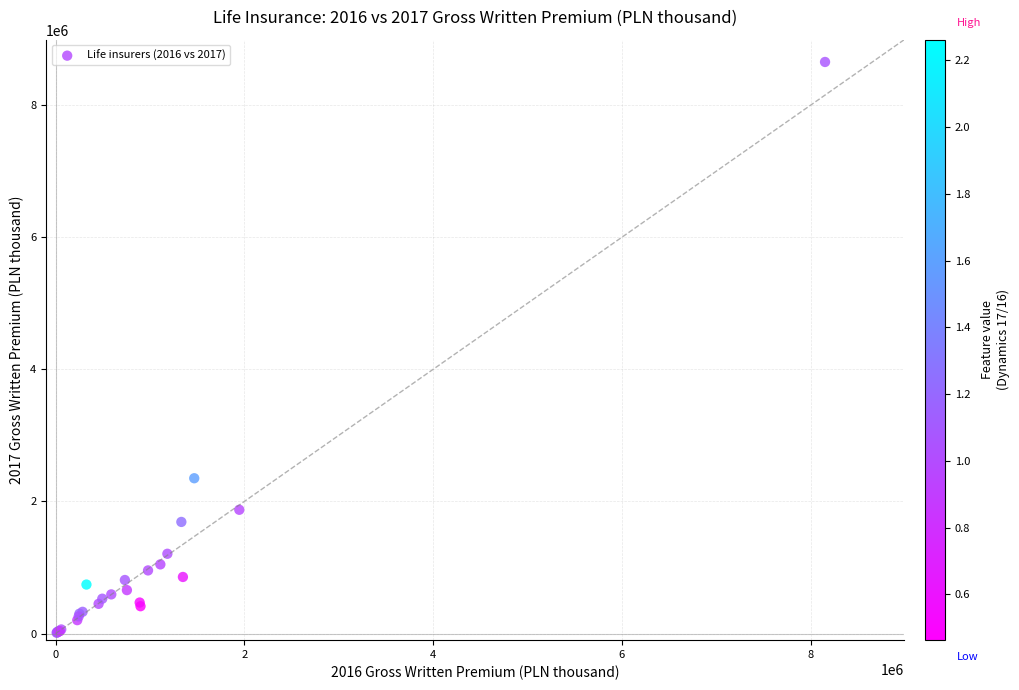

What Y value in the scatter plot is closest to 4333234?

2351407.8